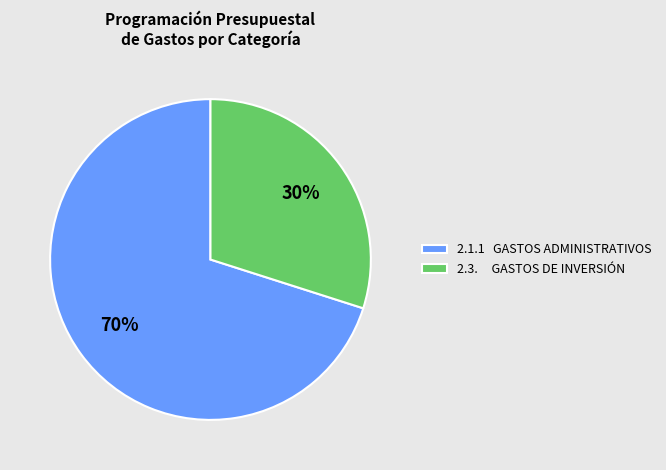

What is the ratio of the value at 2.3. GASTOS DE INVERSIÓN to the value at 2.1.1 GASTOS ADMINISTRATIVOS?

0.4